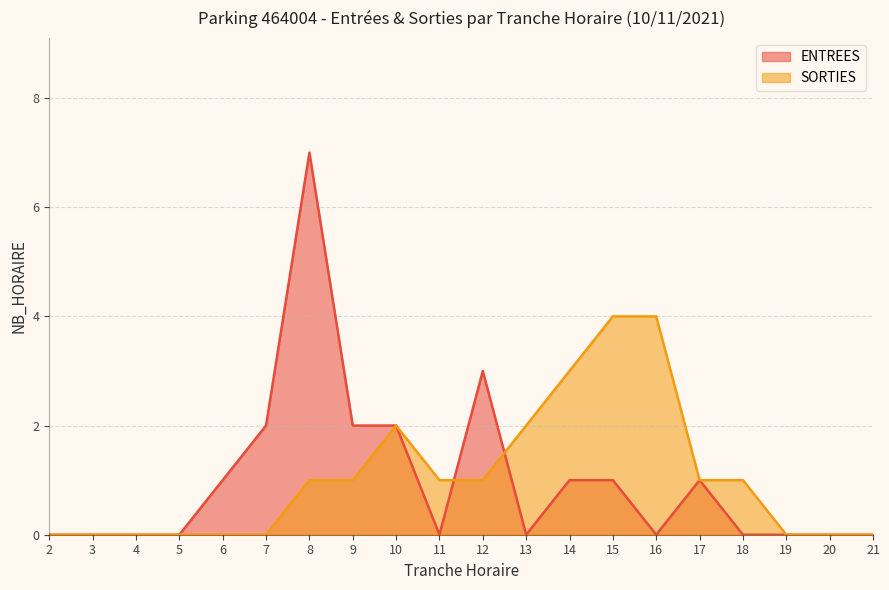

What is the sum of the ENTREES values at 21 and 17?

1